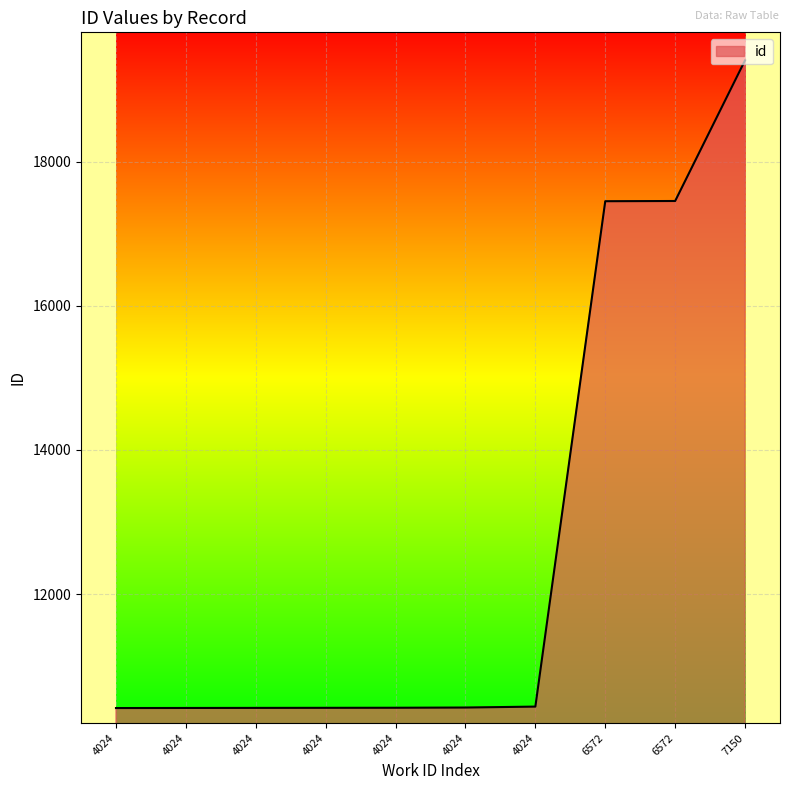

How many lines are shown in the chart?

1